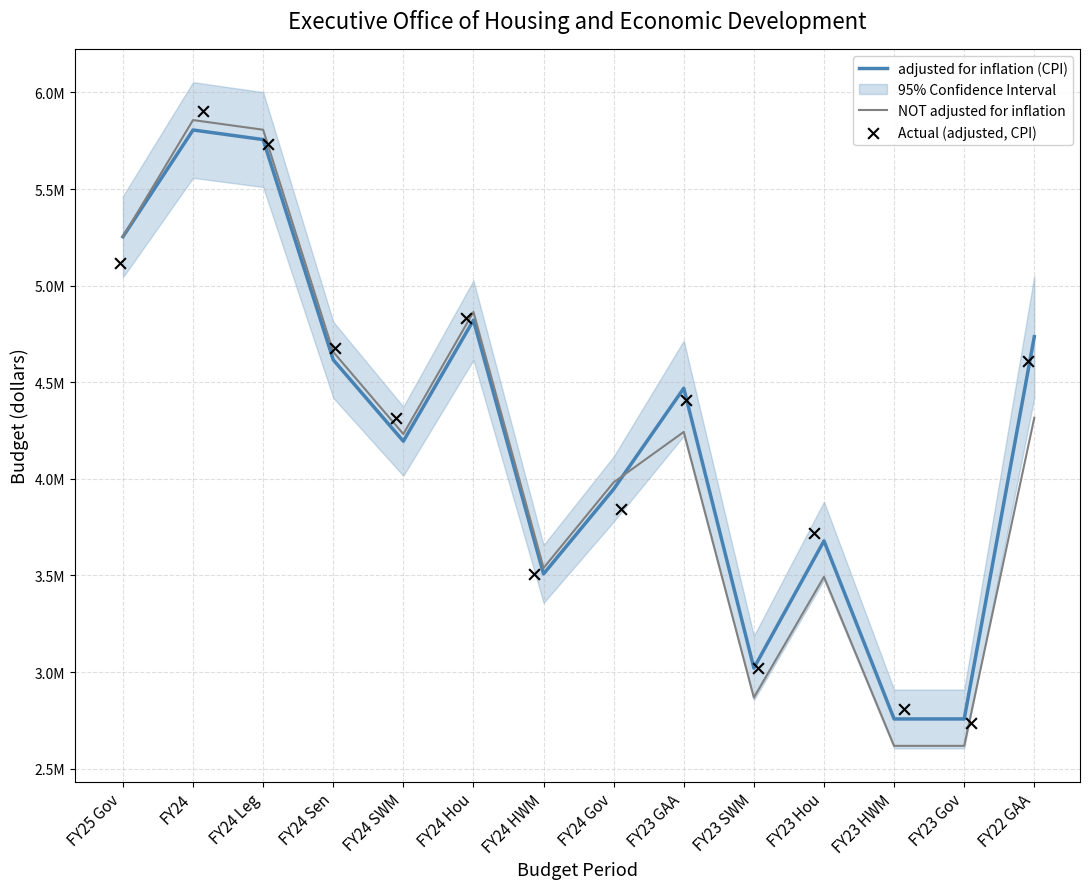

What is the total value across all series at FY25 Gov?

15626228.3